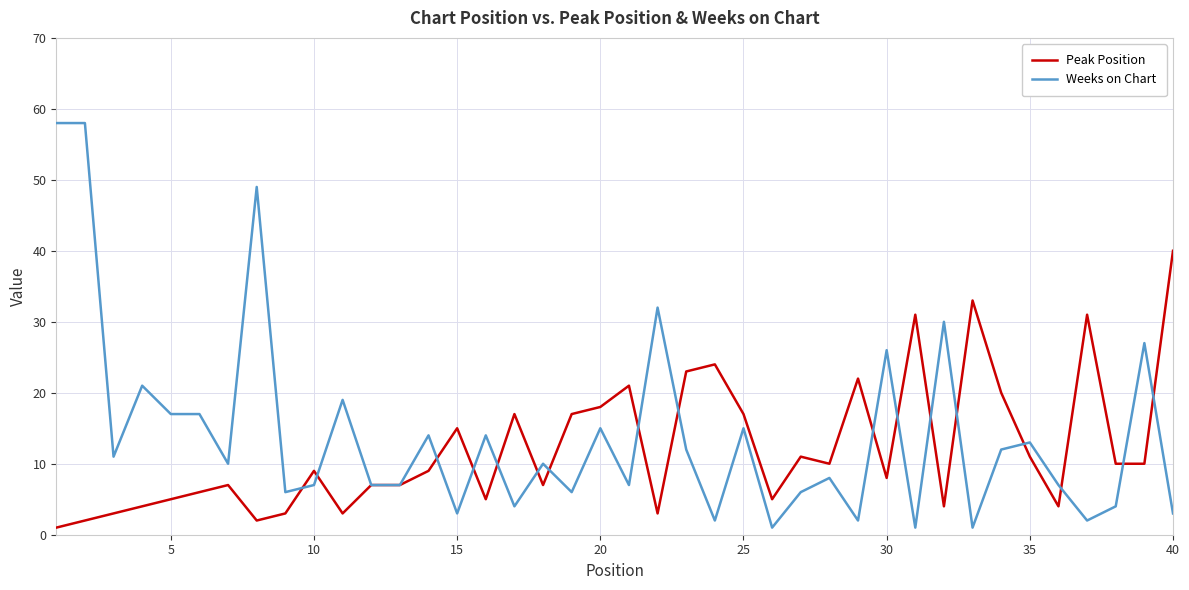

List the series in order of their peak value, lowest first.

Peak Position, Weeks on Chart